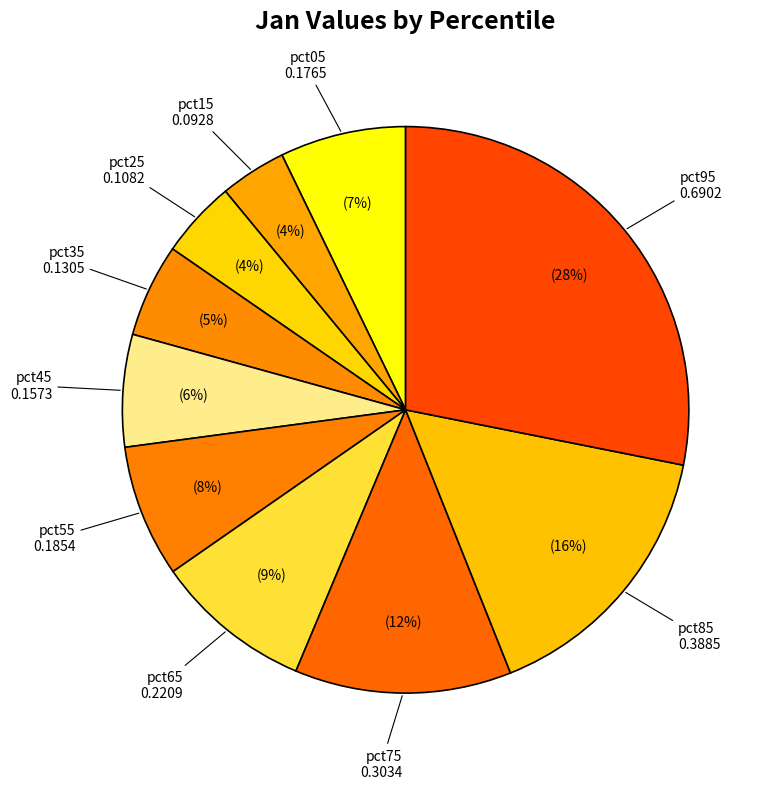

Which category has the biggest portion of the pie?

pct95